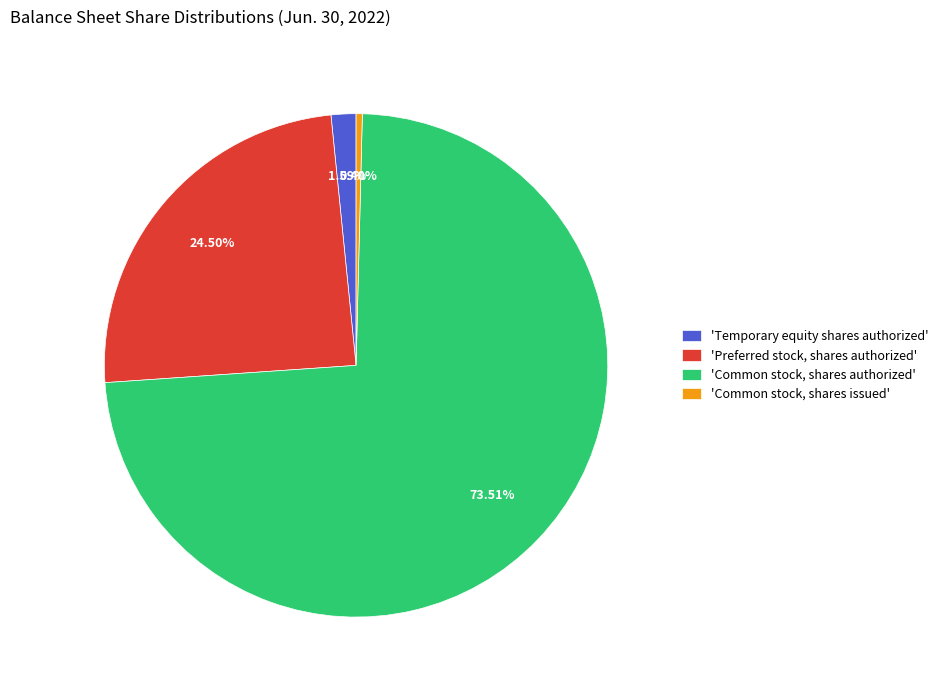

Is the sum of 'Temporary equity shares authorized' and 'Preferred stock, shares authorized' greater than half?

No